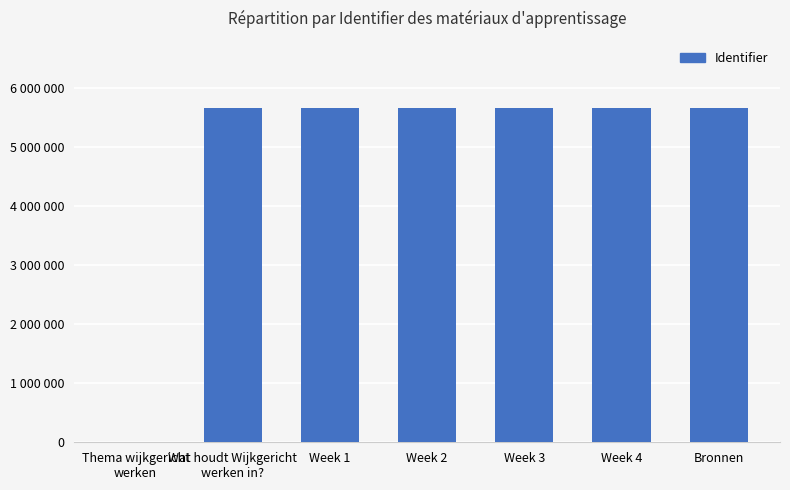

The value at Week 4 is 9523536. True or false?

False